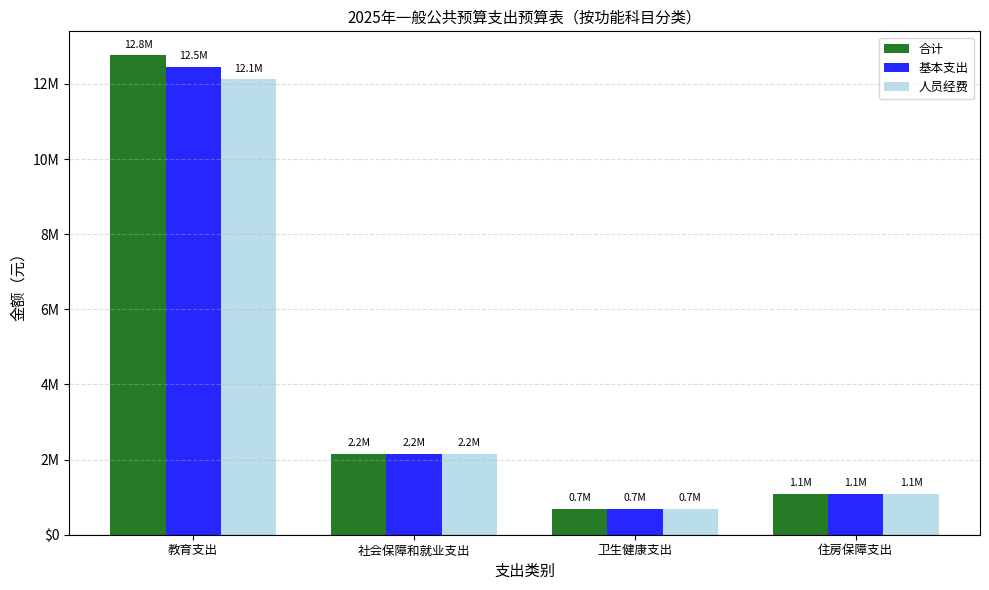

List the series in order of their peak value, lowest first.

人员经费, 基本支出, 合计